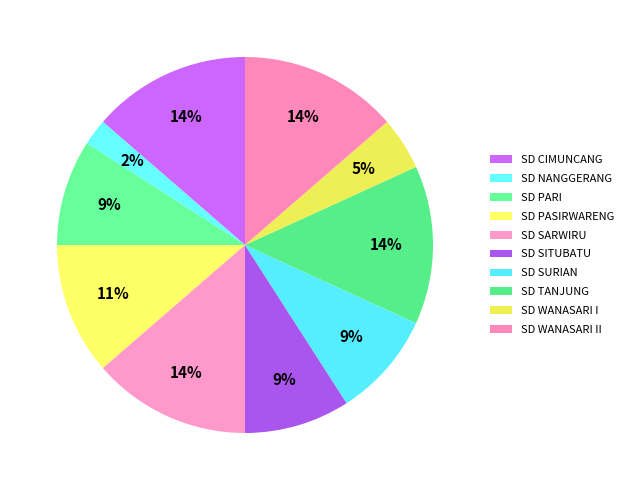

How many segments does this pie chart have?

10